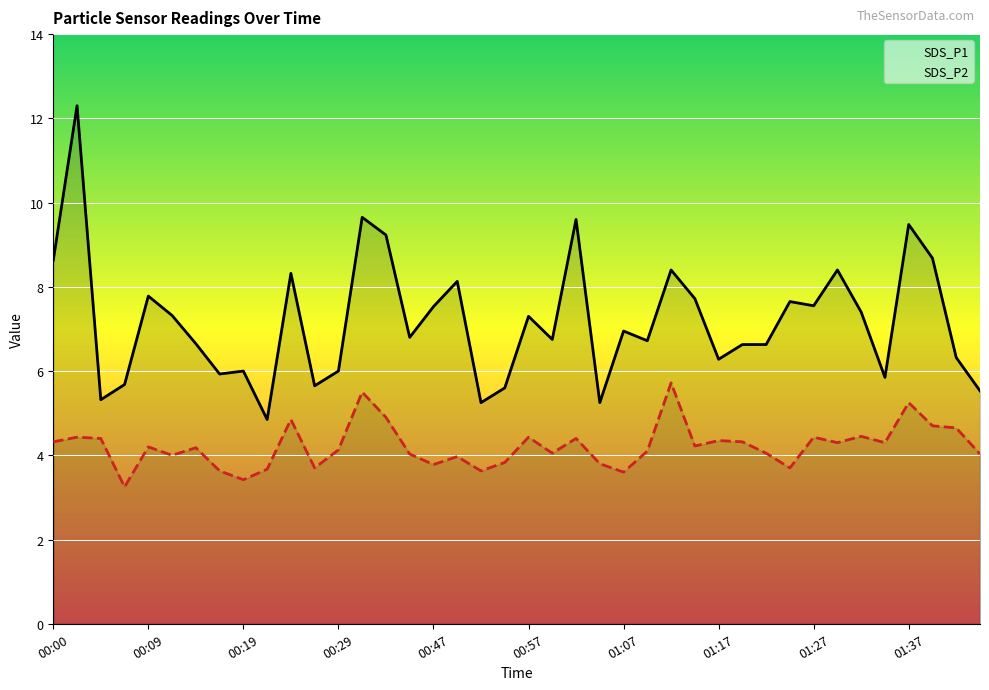

The value of SDS_P2 at 00:52 is 3.6. True or false?

True